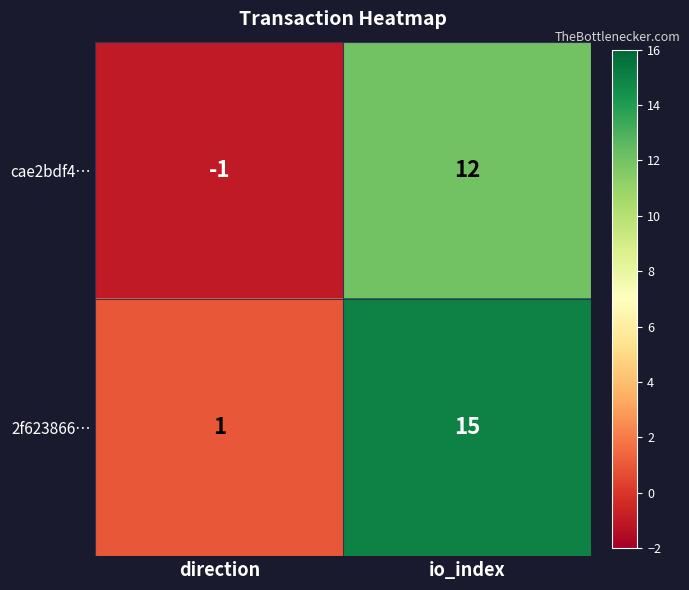

Reading left to right, what are all the values shown in this chart?

cae2bdf4…: direction=-1	io_index=12
2f623866…: direction=1	io_index=15